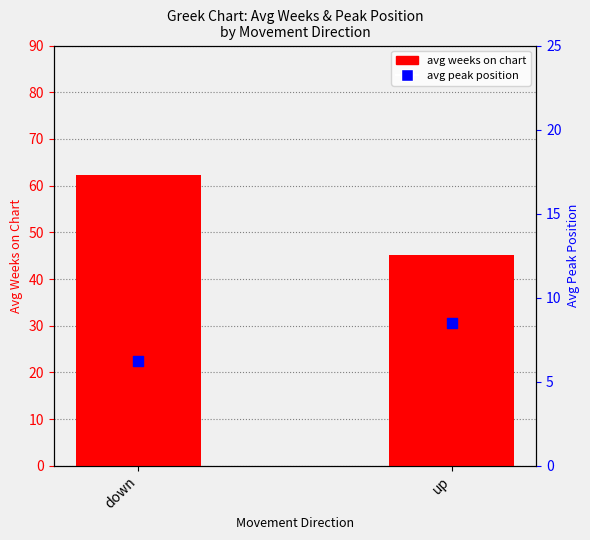

What is the total value across all series at down?

68.5